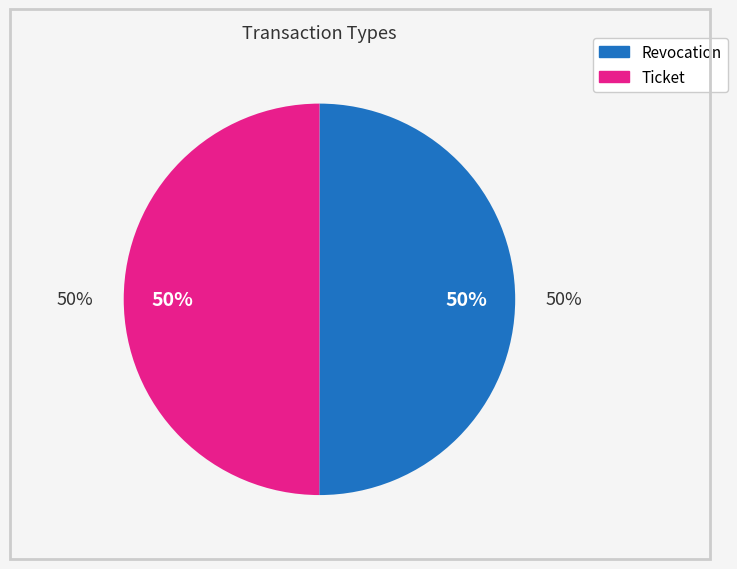

How many slices are in this pie chart?

2